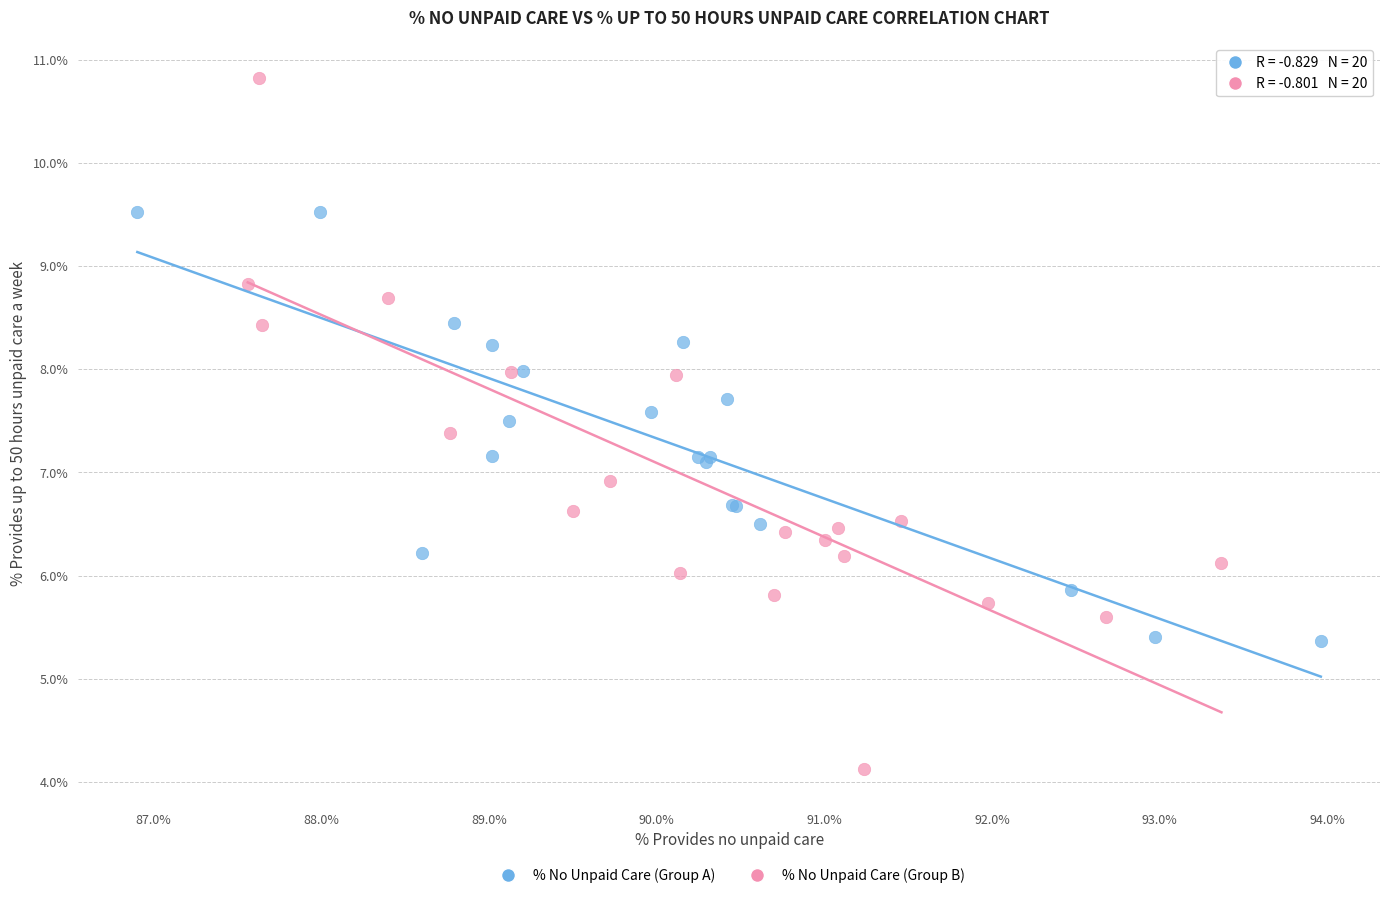

What are all the series names shown in the legend?

% No Unpaid Care (Group A), % No Unpaid Care (Group B)